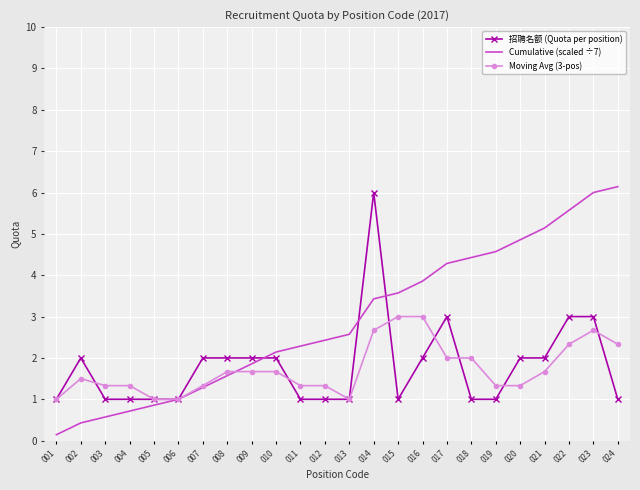

At 018, list the series in order from smallest to largest.

招聘名额 (Quota per position), Moving Avg (3-pos), Cumulative (scaled ÷7)